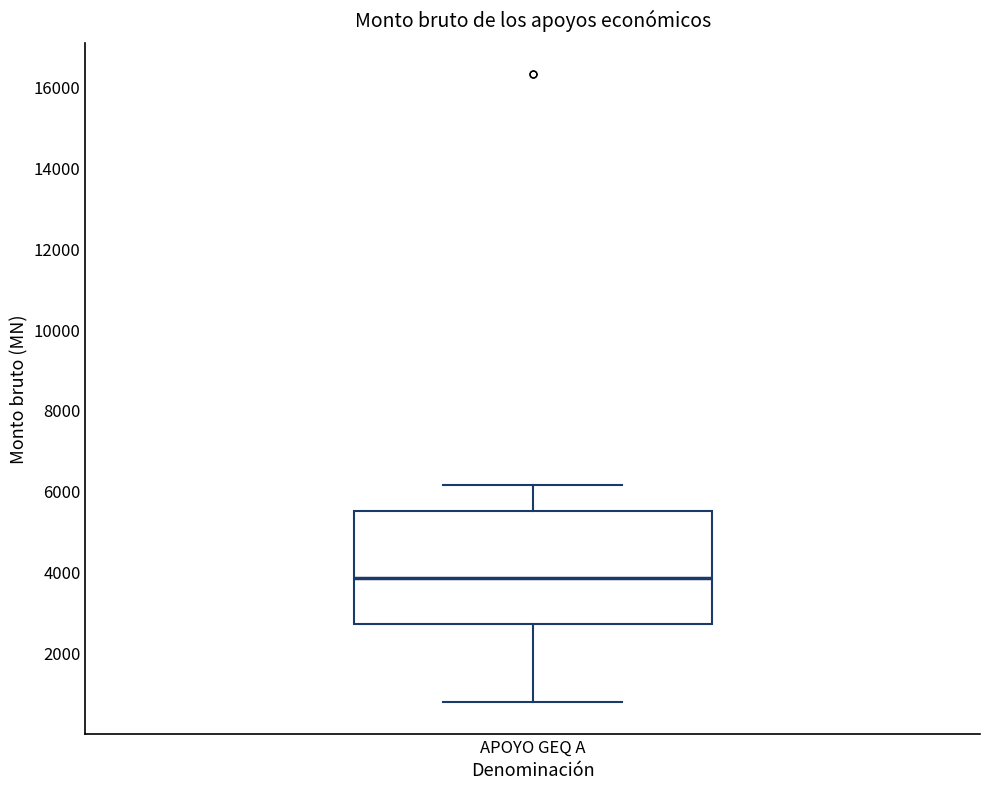

Where does the lower whisker of the box for APOYO GEQ A end on the y-axis? The values are not printed on the chart, so give them approximately, as read against the axis.

800